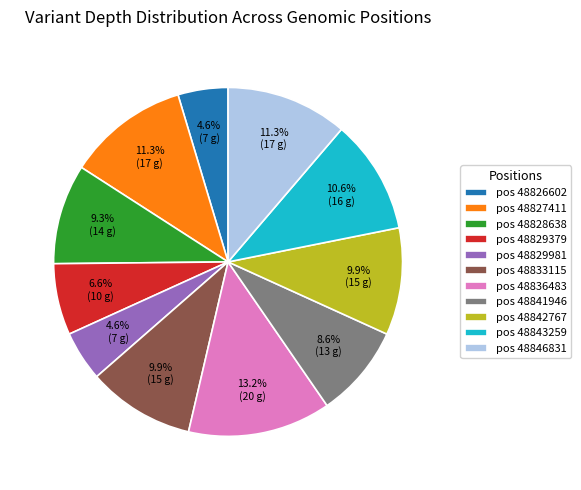

To the nearest percent, what is the difference between the largest and smallest slice percentages?

9%